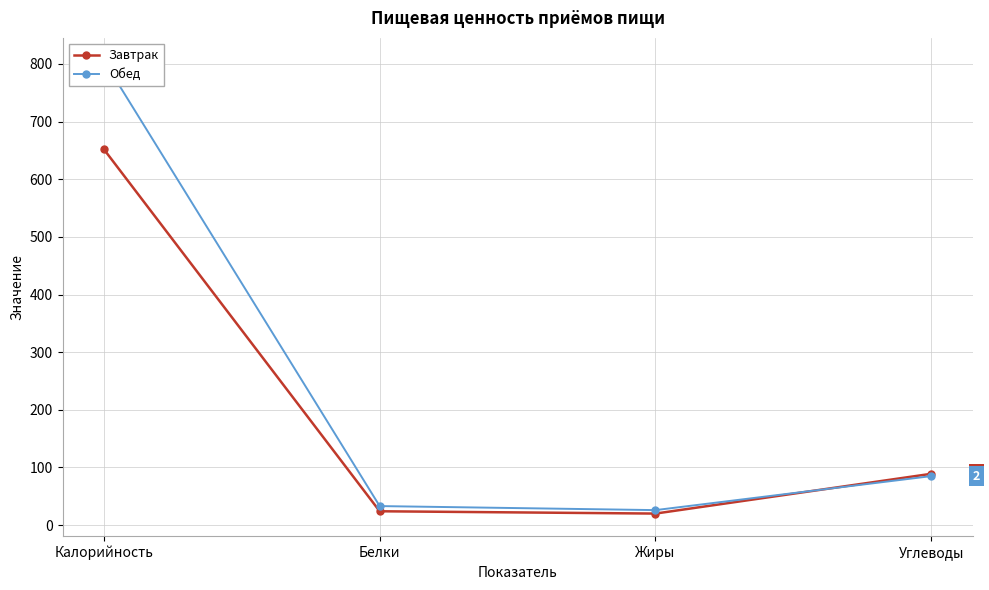

Reading left to right, what are all the values shown in this chart?

Завтрак: 652	24	20	89
Обед: 806	33	26	85